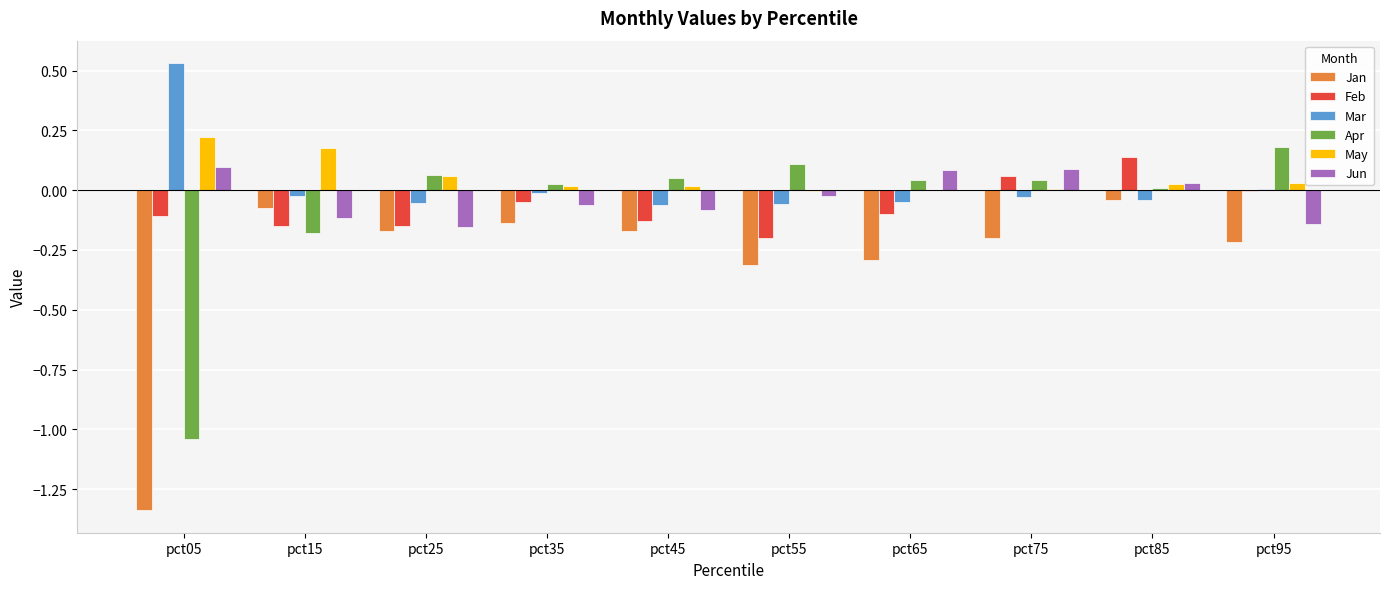

Count the number of data series in this chart.

6